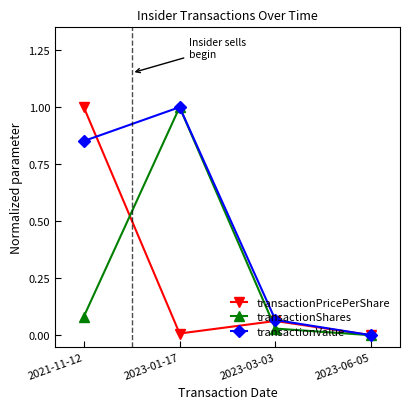

True or false: transactionPricePerShare has a value of 1.0 at 2021-11-12.

True